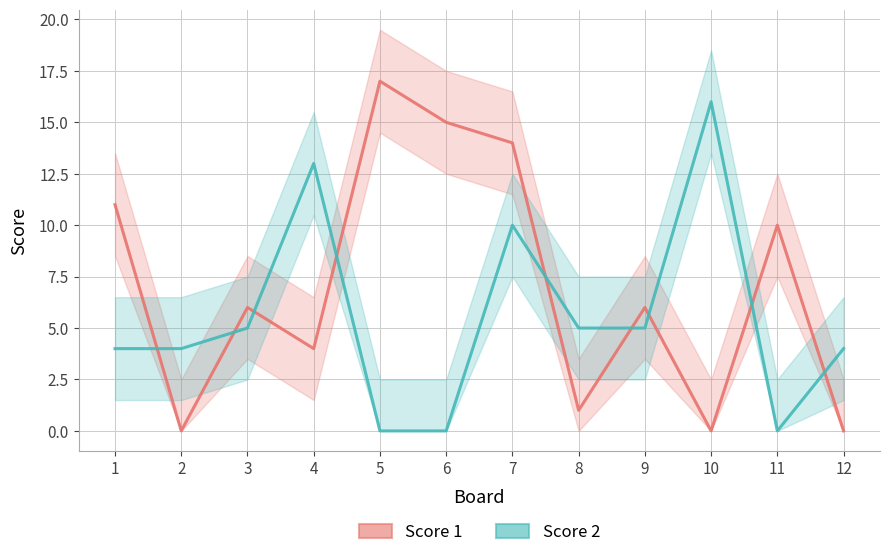

Rank the series by their average value, from lowest to highest.

Score 2, Score 1